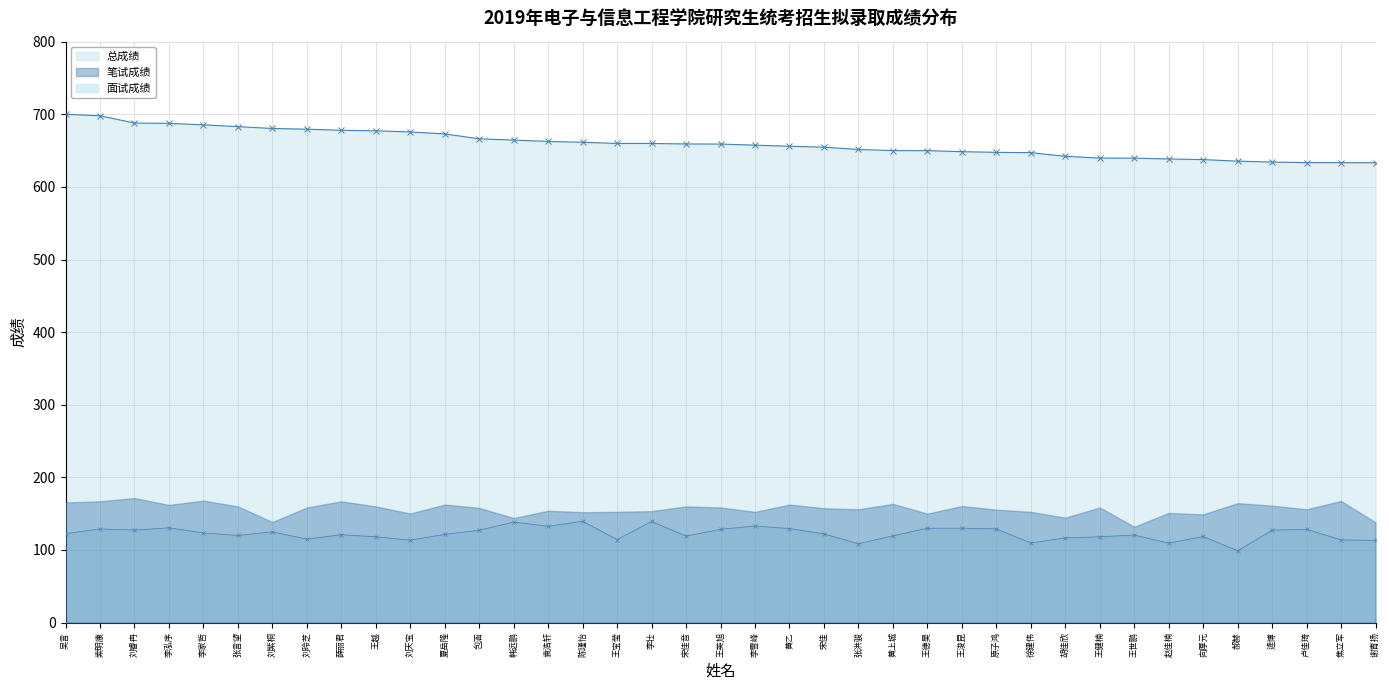

What is the label of the 1st point from the right?

谢青扬